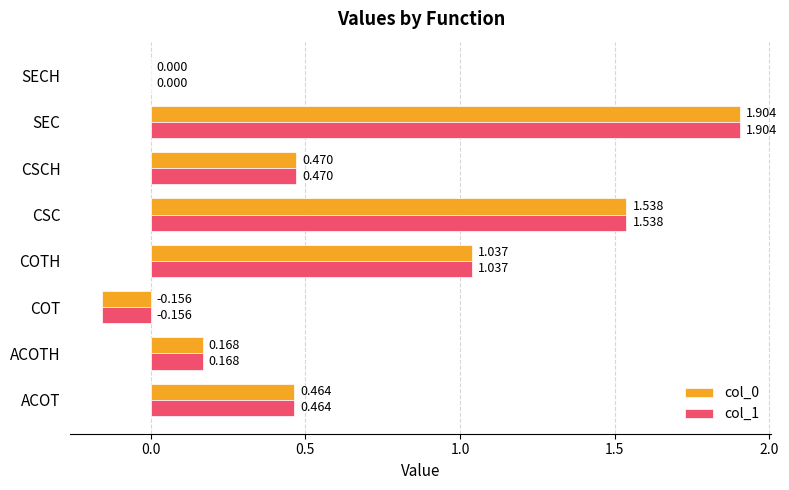

At which label does col_0 reach its peak?

SEC